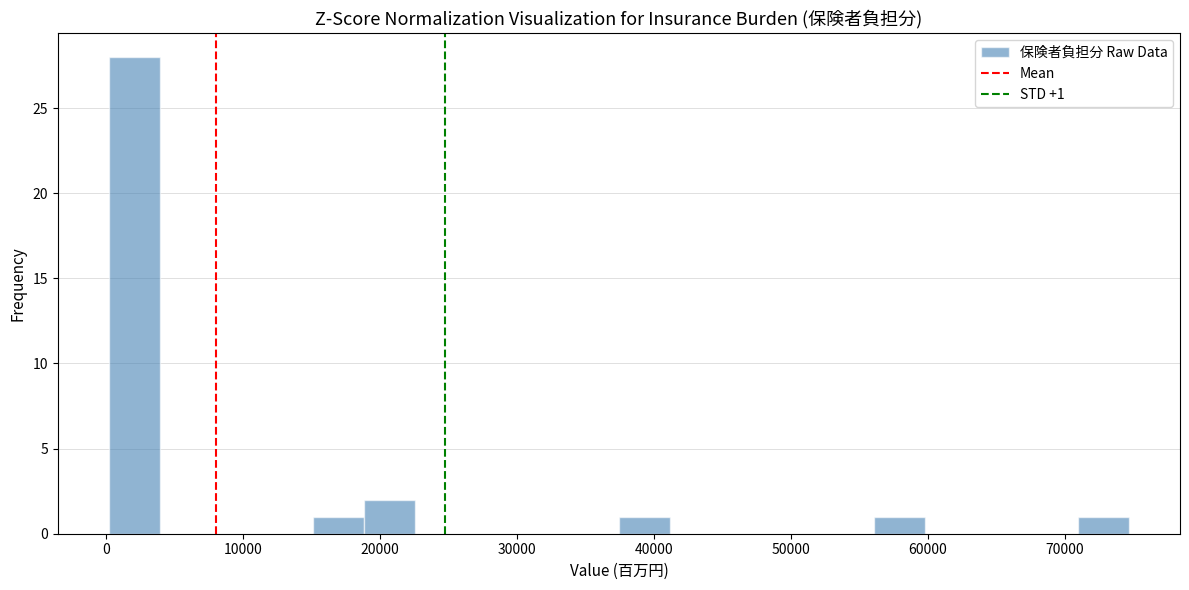

Around what value on the x-axis is the tallest bar? Give the approximate position of its centre, as read against the axis.

2000